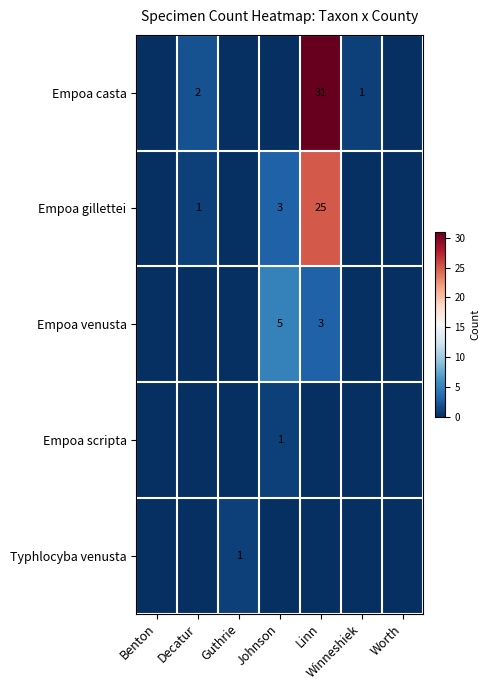

The value of Empoa casta at Winneshiek is 1. True or false?

True